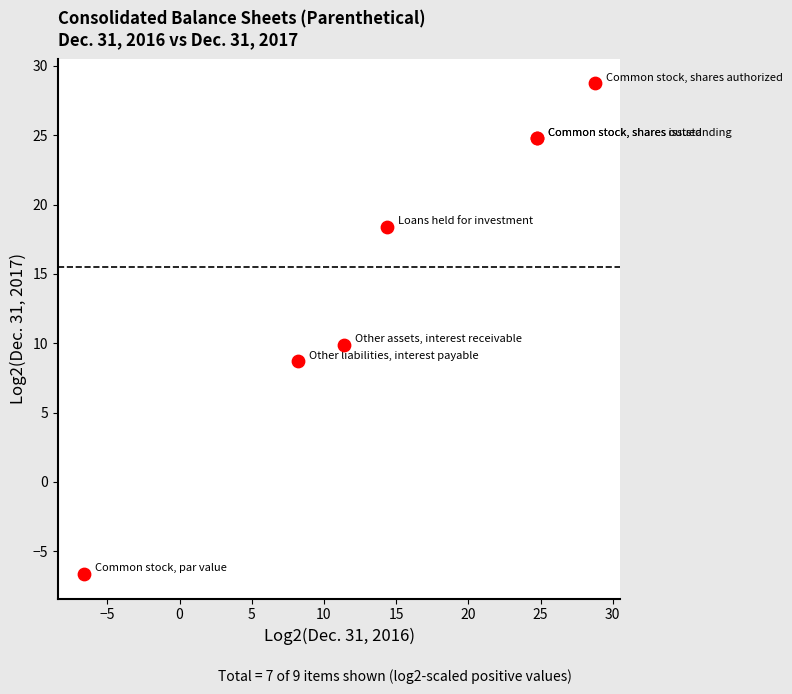

What Y value in the scatter plot is closest to 11?

9.9